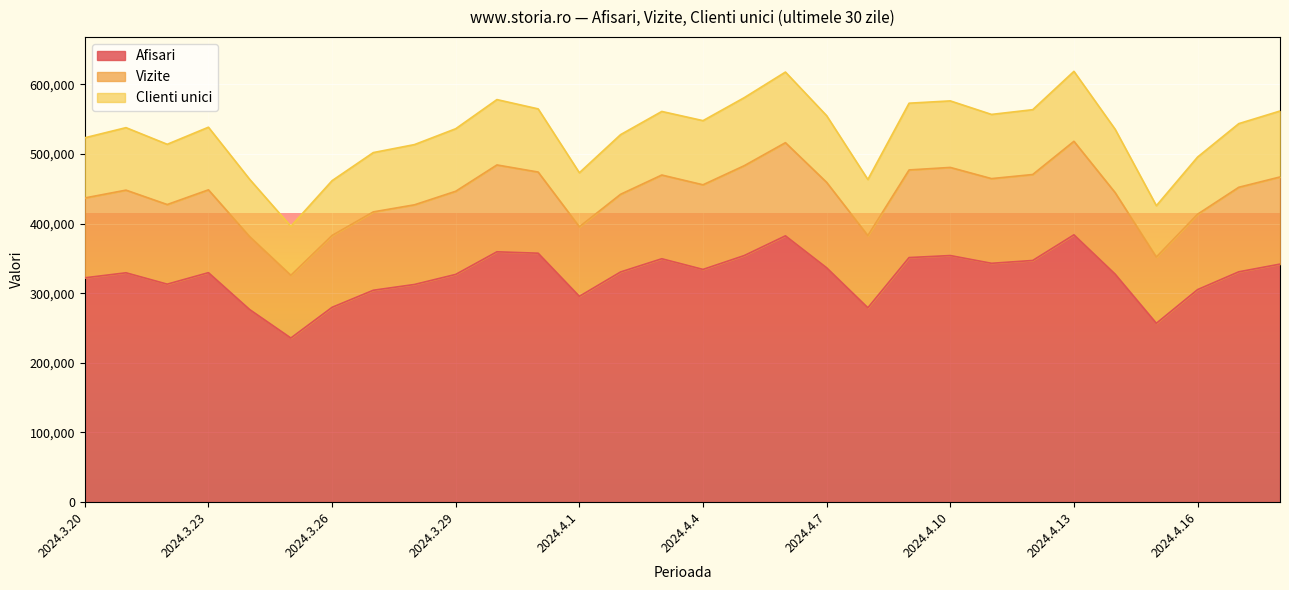

Reading left to right, extract all data points from this chart.

Afisari: 322045	329283	312944	329458	276489	235593	279680	304192	312508	326951	359420	357394	295447	330457	349427	334105	354004	382327	336446	279051	351139	354024	342901	346963	383798	327331	256749	305126	330683	341735
Vizite: 114669	118677	114344	118933	104756	90084	103178	112532	114387	119389	124712	116534	99891	111548	120233	121531	129038	133776	122679	103694	125827	126537	121613	123433	134291	117027	95161	108262	121388	125140
Clienti unici: 86419	89729	86505	89912	82285	70365	78683	85156	86480	89794	93849	90716	77570	85640	91288	92110	97675	101401	95740	80487	95833	95539	92164	93087	100436	91016	73736	82070	91394	94694